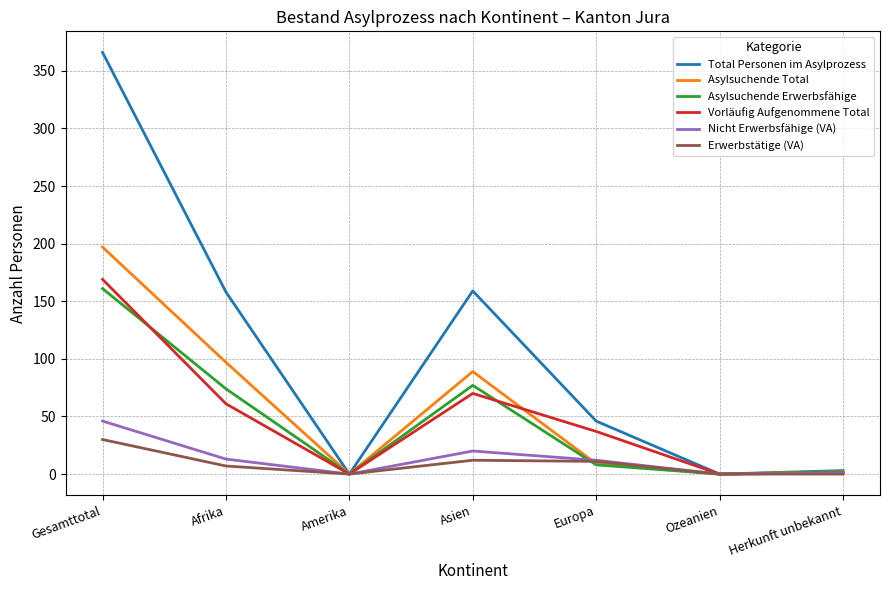

True or false: Erwerbstätige (VA) has a value of 0 at Amerika.

True